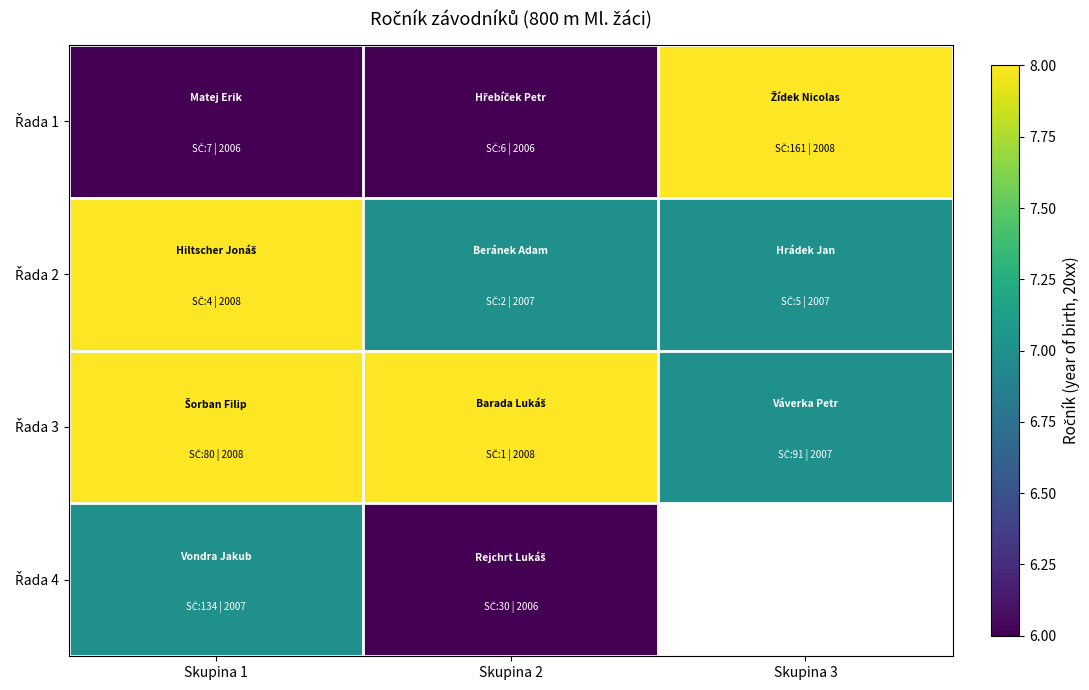

What is the spread (max minus min) of values at Skupina 1?

2.0